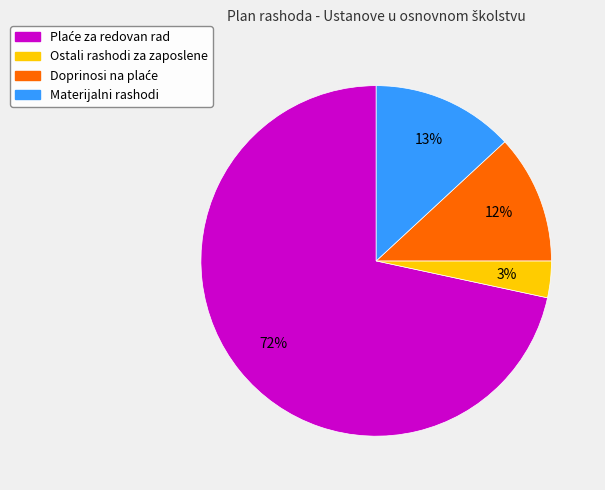

To the nearest percent, what is the difference between the Ostali rashodi za zaposlene and Materijalni rashodi slice percentages?

10%